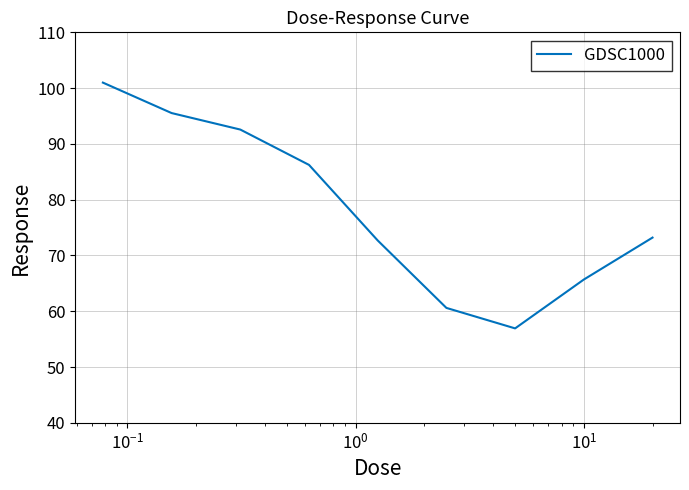

What is the difference between the maximum and minimum values?

44.1